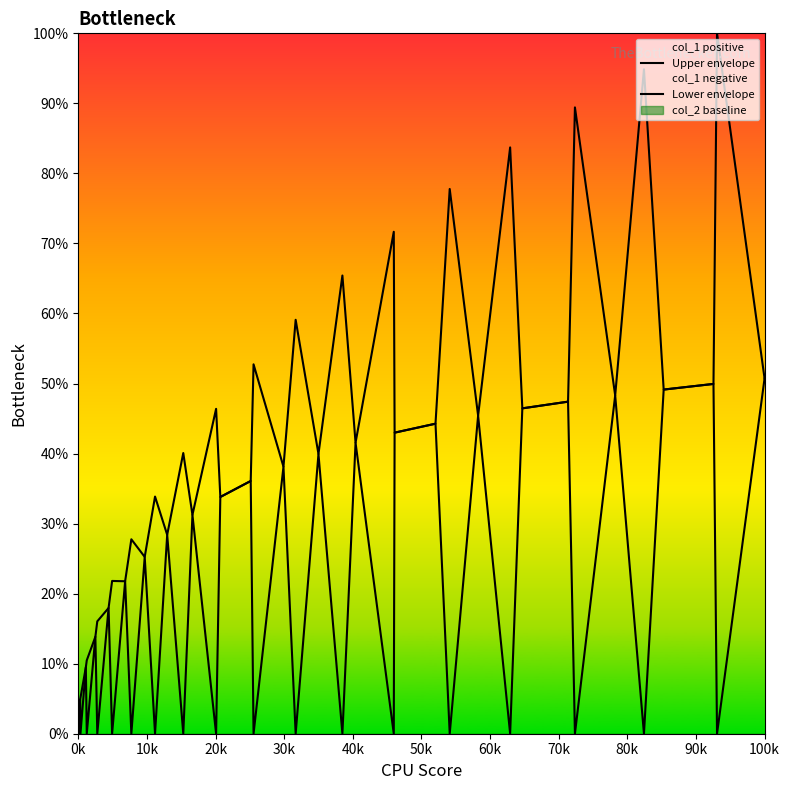

Which series has the widest spread of values?

Upper envelope